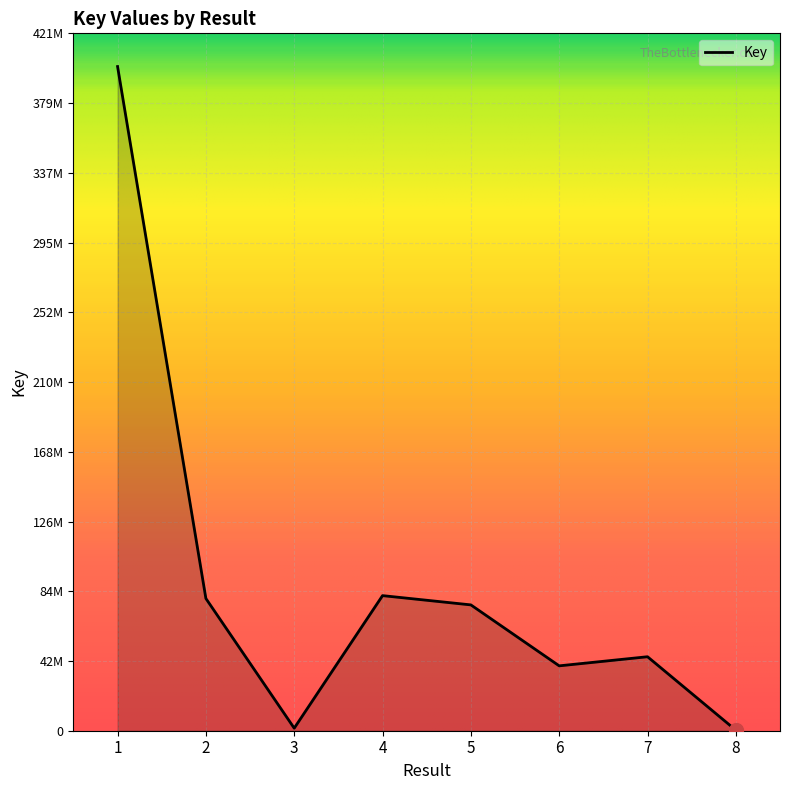

Reading left to right, transcribe all the data shown in this chart.

401437135	79927160	1531549	81654217	76053639	39214853	44717569	323613